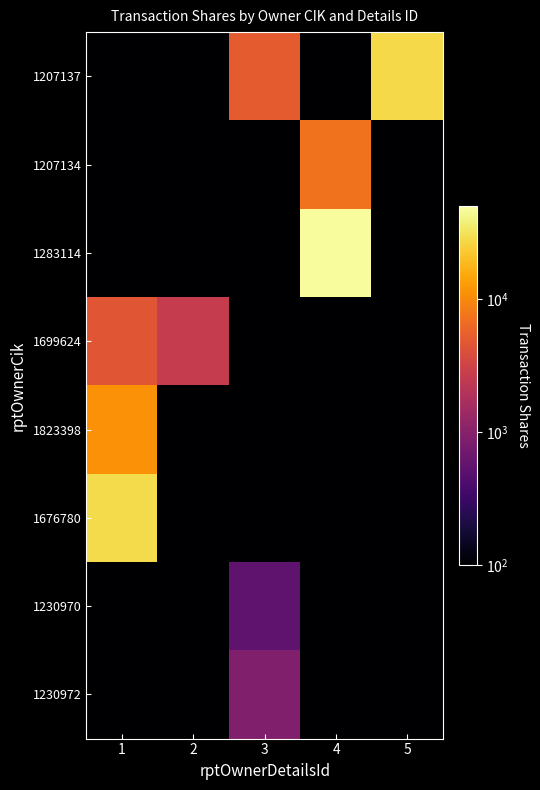

At which category is the sum across all series the highest?

4